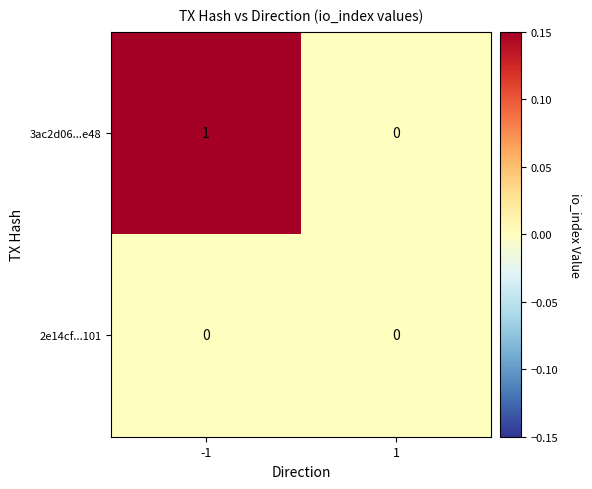

Which series has the widest spread of values?

3ac2d06...e48